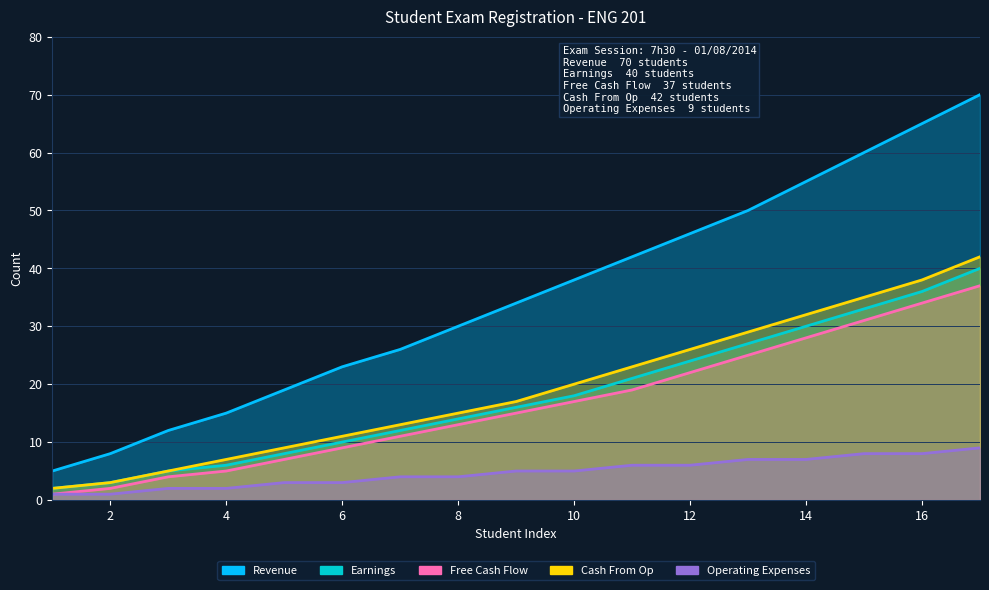

True or false: Revenue and Operating Expenses cross at least once.

False